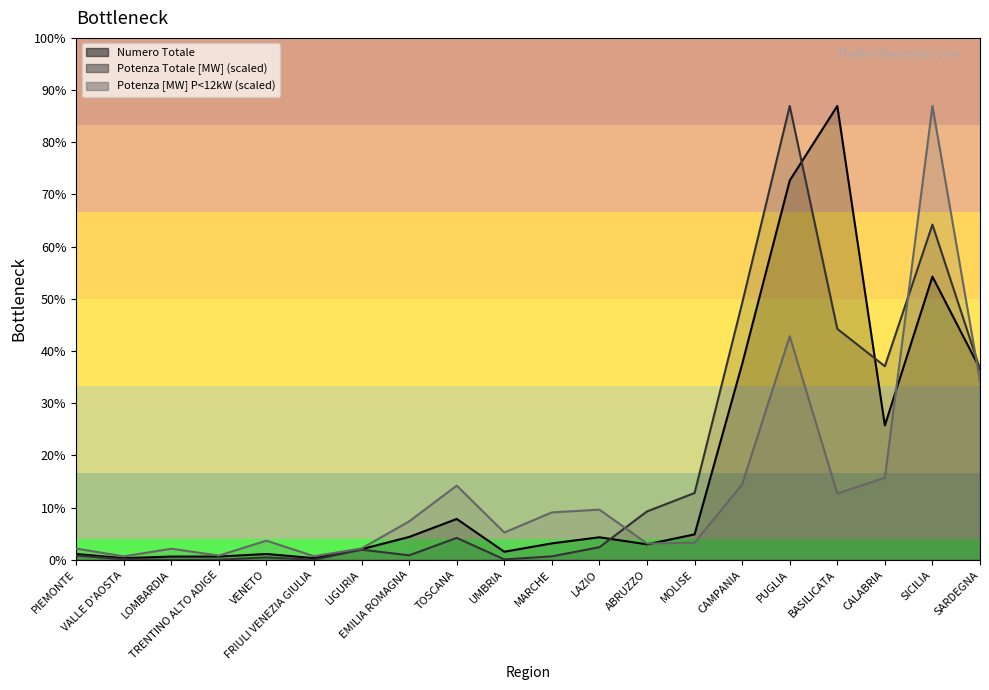

The value of Numero Totale at MARCHE is 69.8. True or false?

False